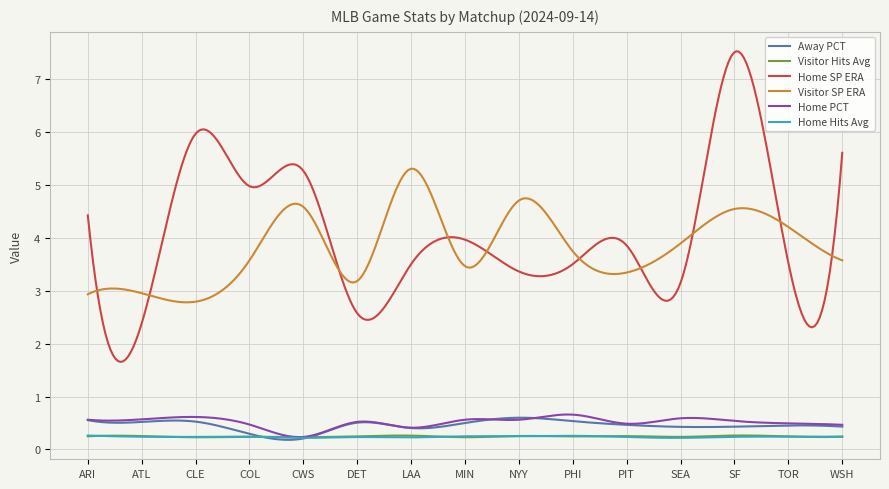

How many lines are shown in the chart?

6